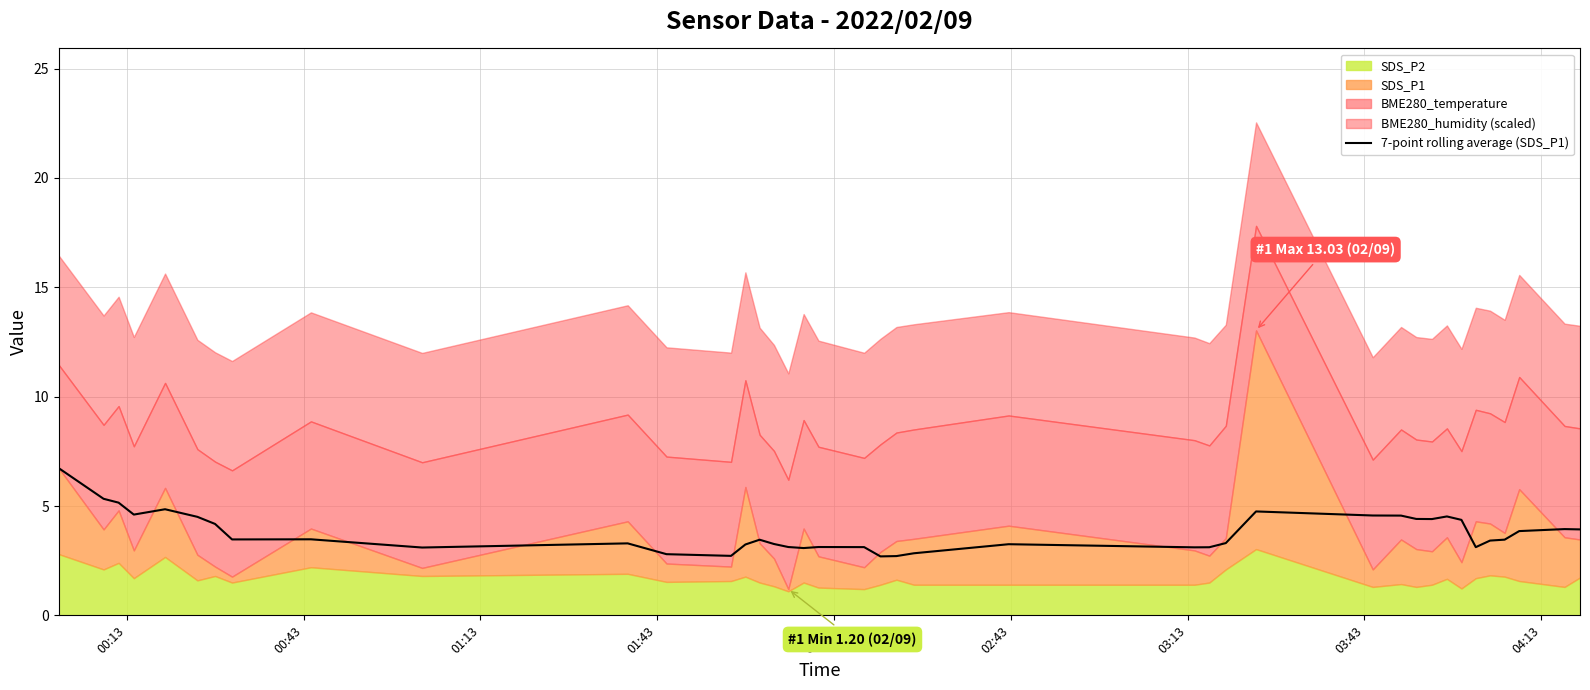

True or false: there are more than 0 points higher than both neighbors.

True